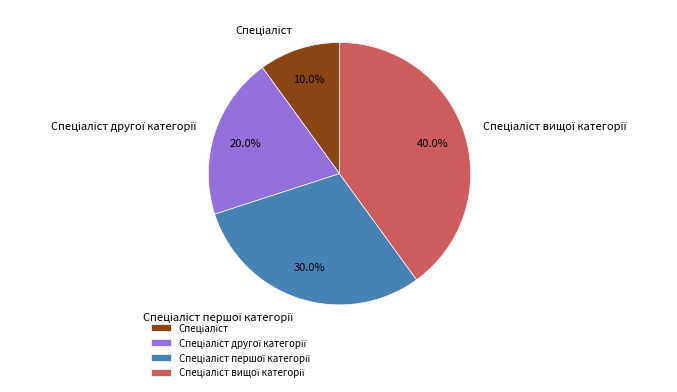

Count the number of slices in the pie.

4